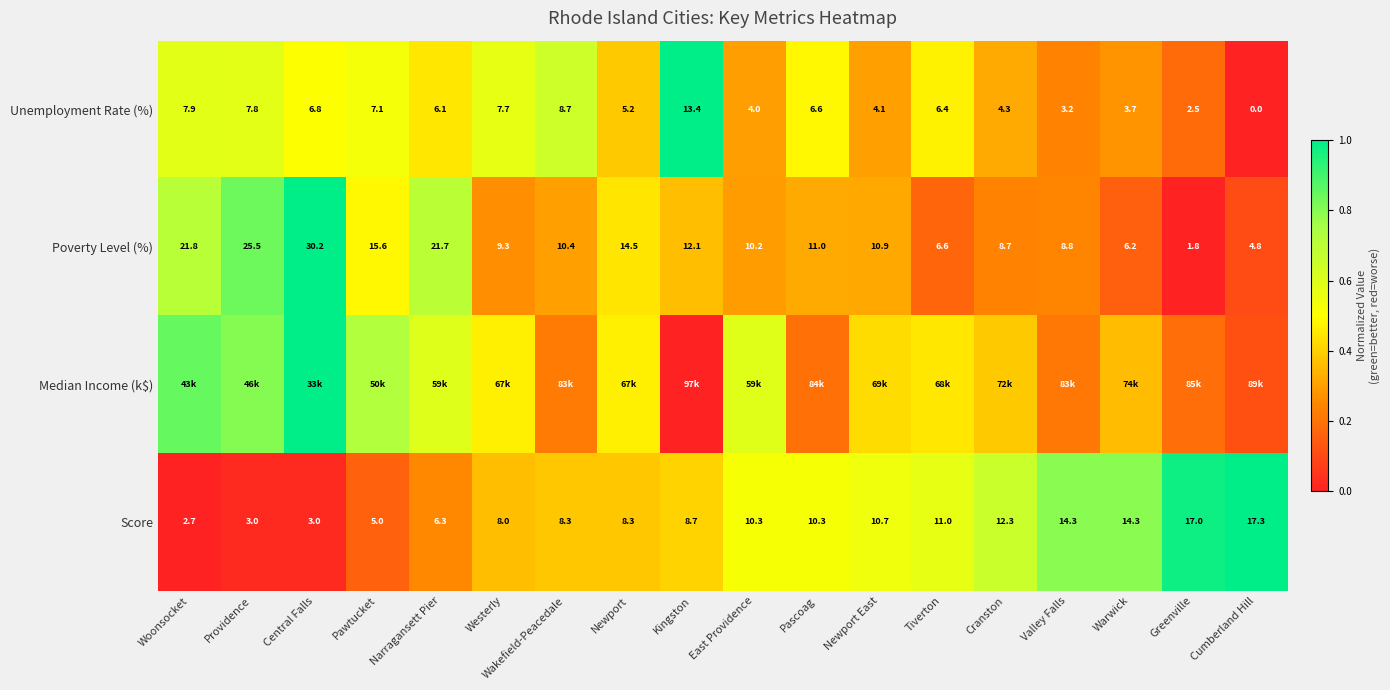

At which label does Unemployment Rate (%) first exceed 6?

Woonsocket